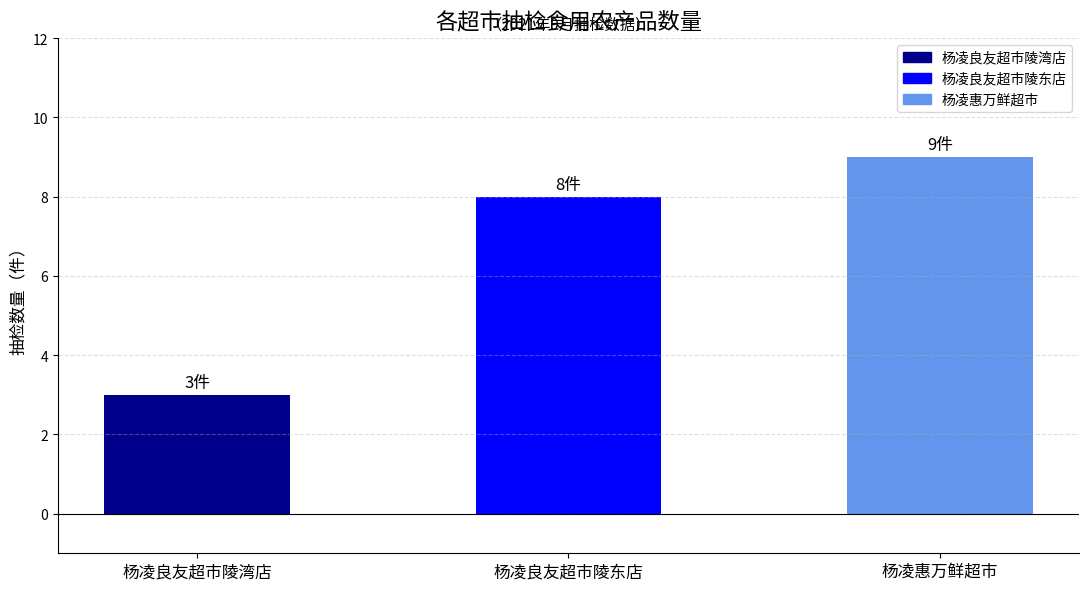

How many bars are there in total?

3